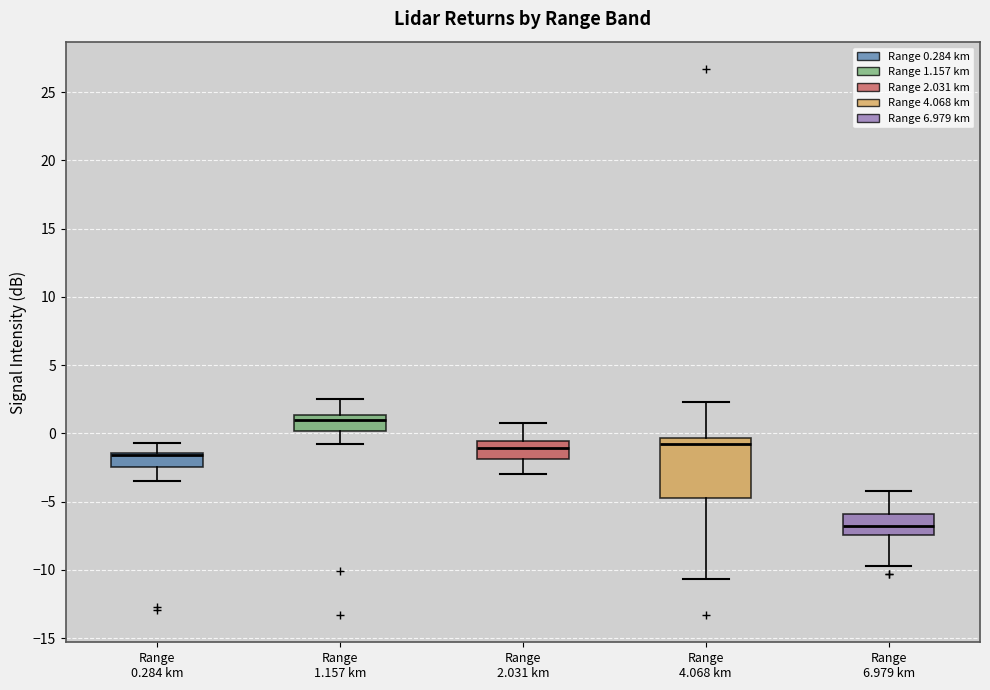

Where does the median line of the box for Range 6.979 km sit on the y-axis? The values are not printed on the chart, so give them approximately, as read against the axis.

-7.0